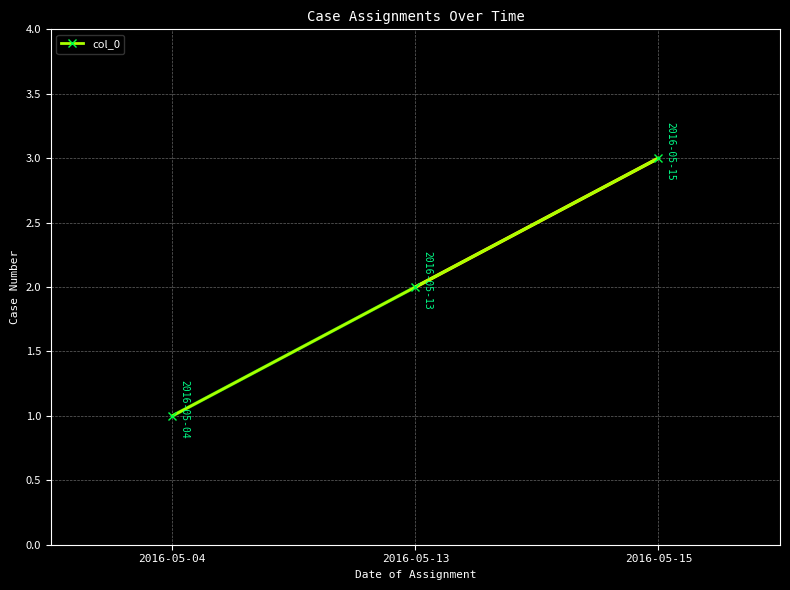

What is the approximate value at 2016-05-04?

1